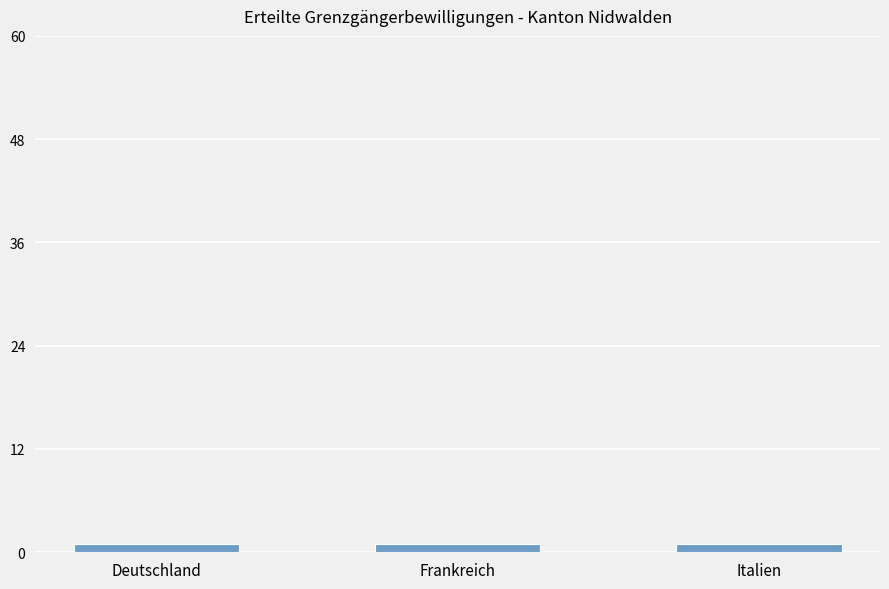

What is the approximate value of Total at Frankreich?

1